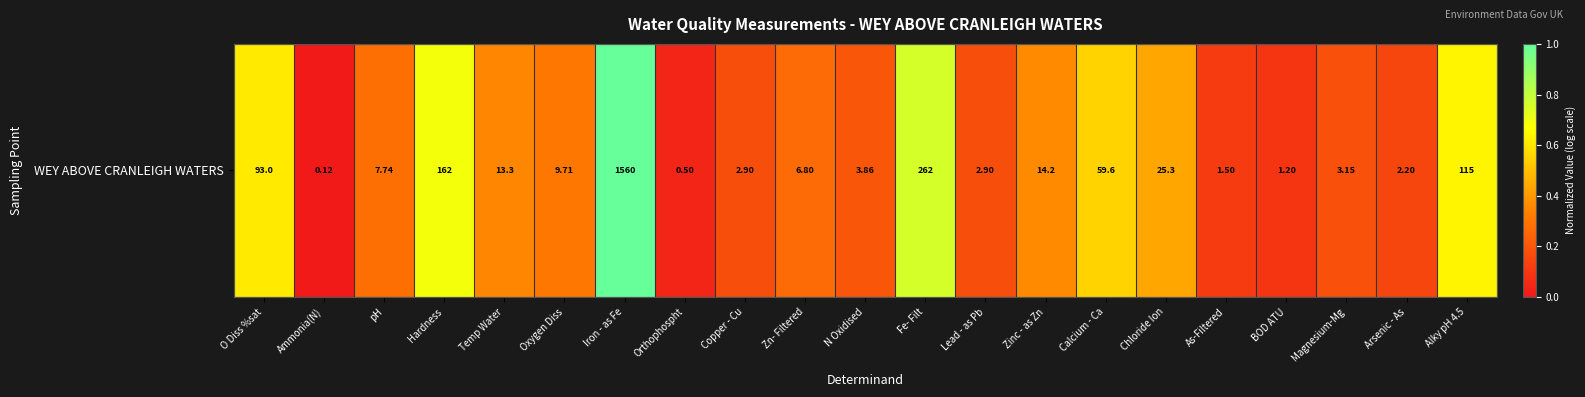

At which category does the chart reach its minimum across all series?

Ammonia(N)